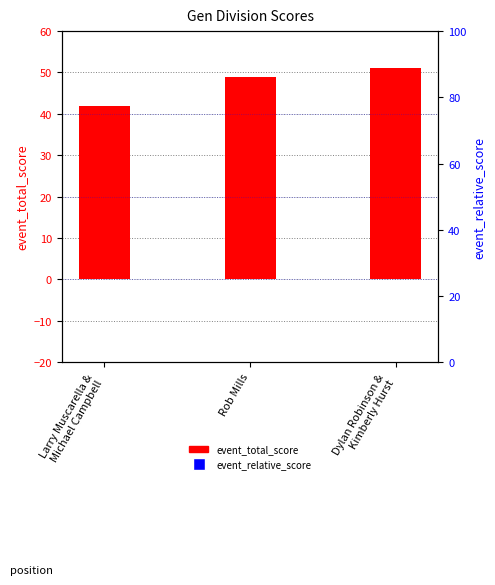

Which series has the largest total across all categories?

event_total_score